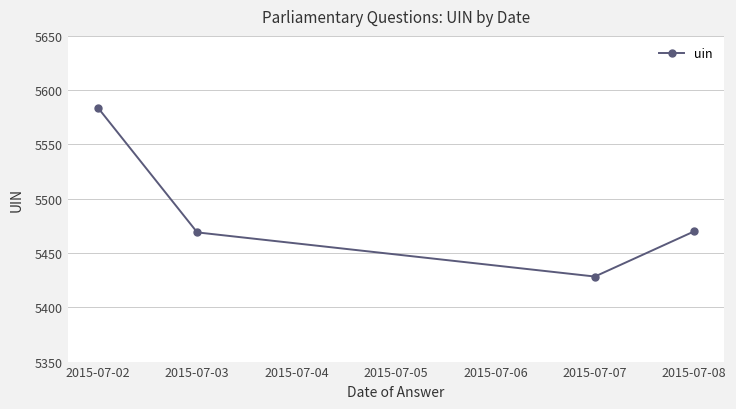

How many values are below 5470?

2